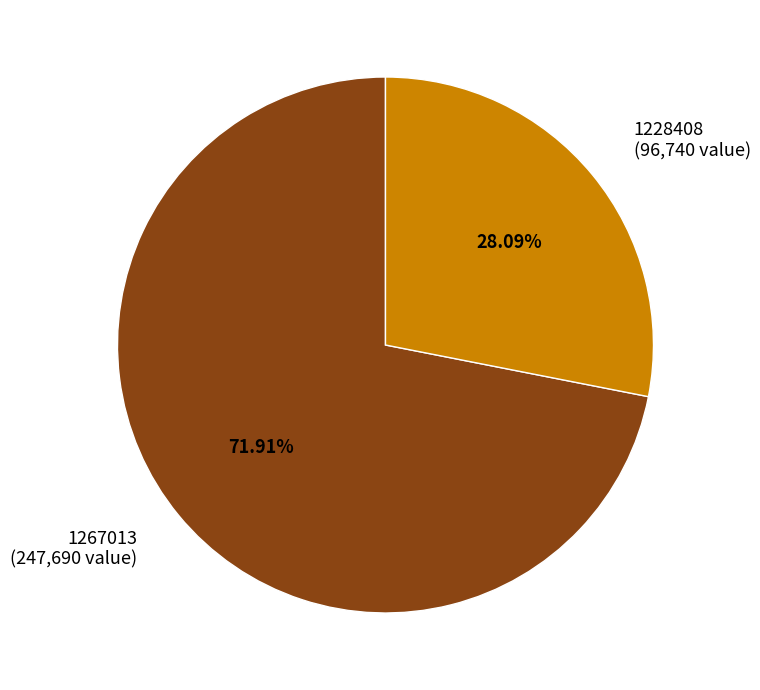

To the nearest percent, what portion does 1228408 represent?

28%